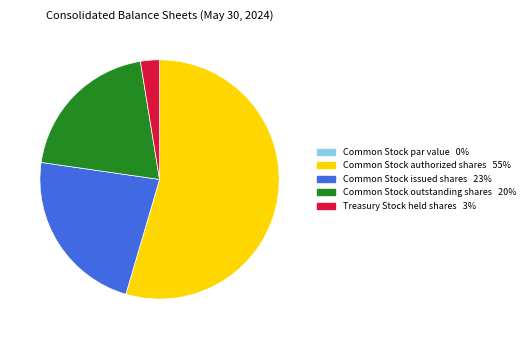

Approximately how many times larger is the value at Common Stock authorized shares compared to Treasury Stock held shares?

21.3